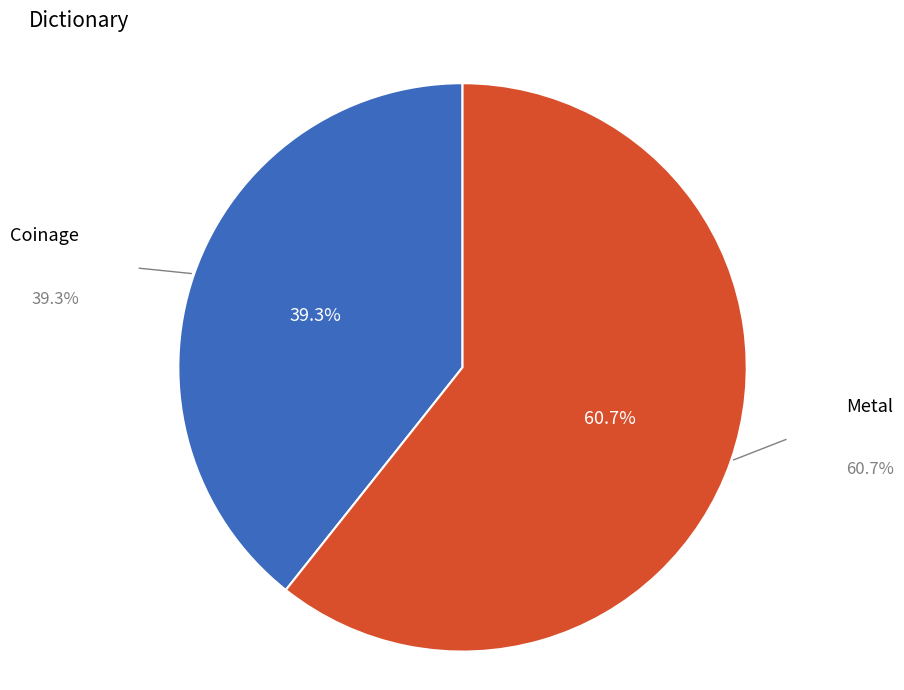

What is the largest slice in the pie chart?

Metal